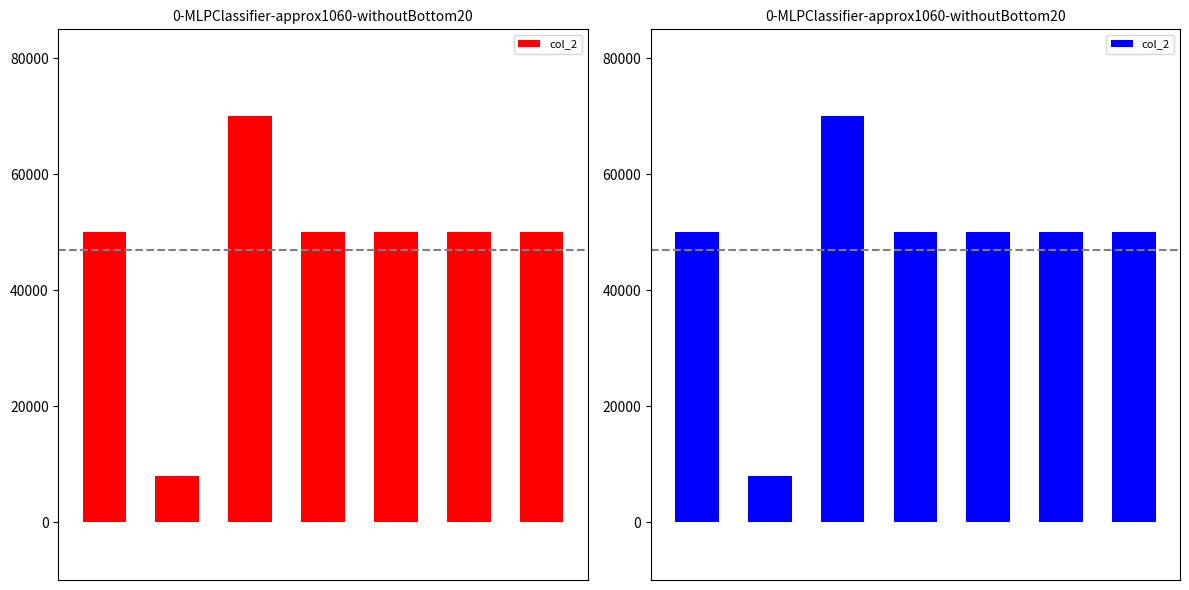

Rank the categories by value from highest to lowest.

2, 0, 3, 4, 5, 6, 1